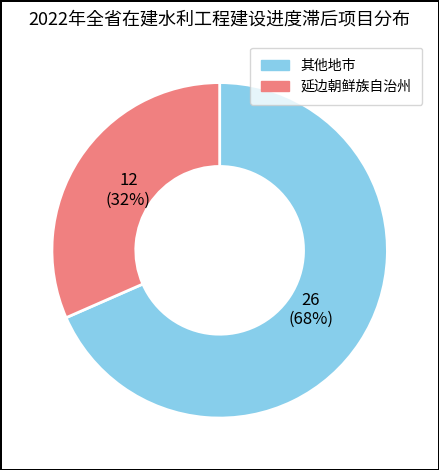

What is the ratio of the value at 延边朝鲜族自治州 to the value at 其他地市?

0.5